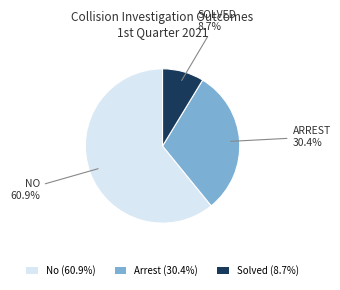

To the nearest percent, what is the average slice percentage?

33%